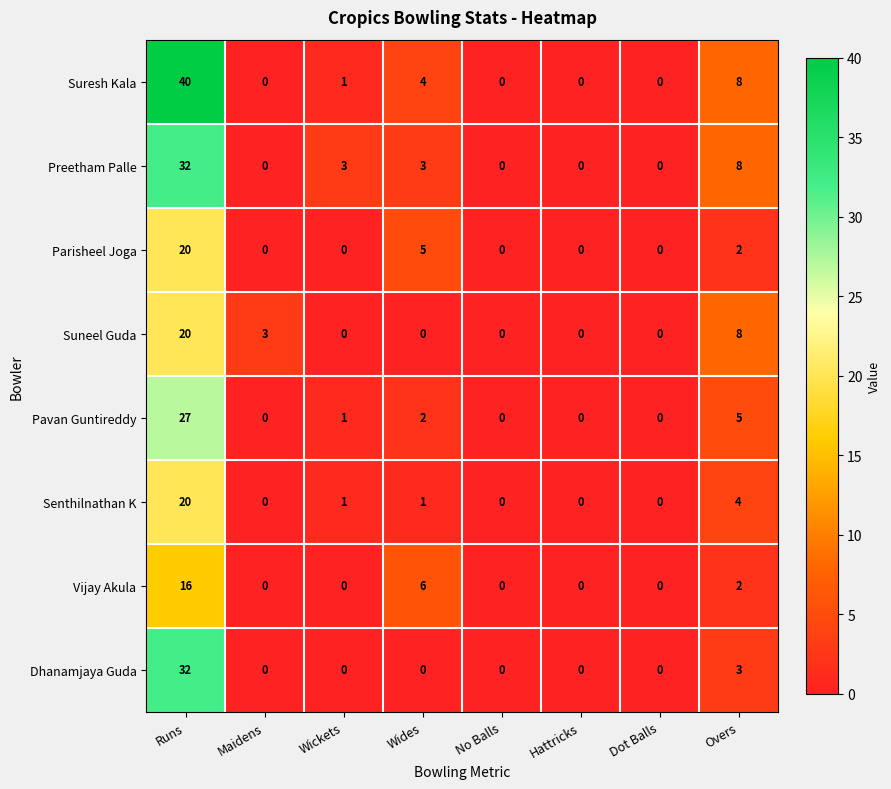

At which category does the chart reach its peak across all series?

Runs